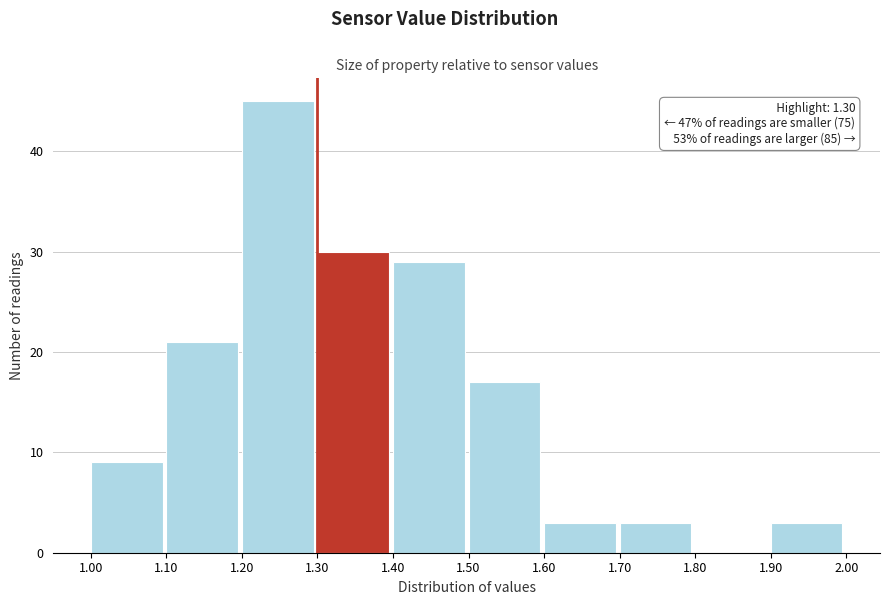

Over which range of the x-axis is the bar tallest?

1.20 to 1.30